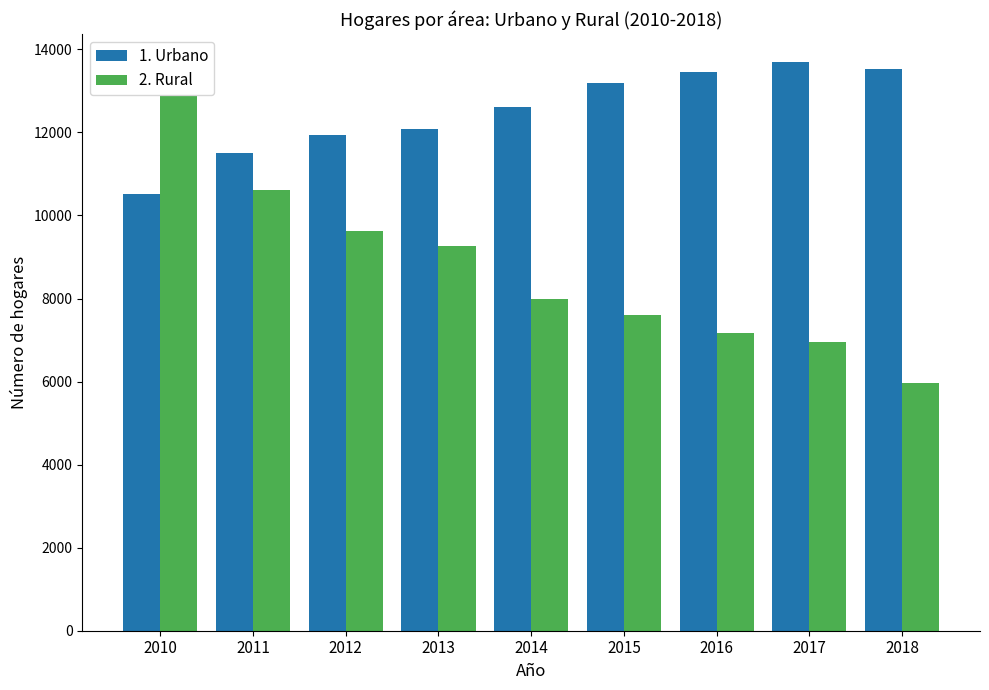

The 2. Rural series shows 3660 at 2017. True or false?

False